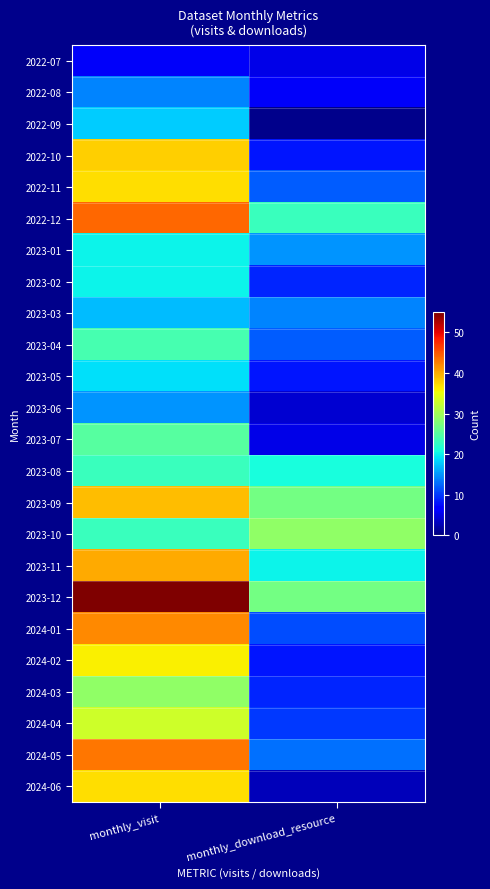

True or false: 2023-11 has a value of 35.7 at monthly_download_resource.

False